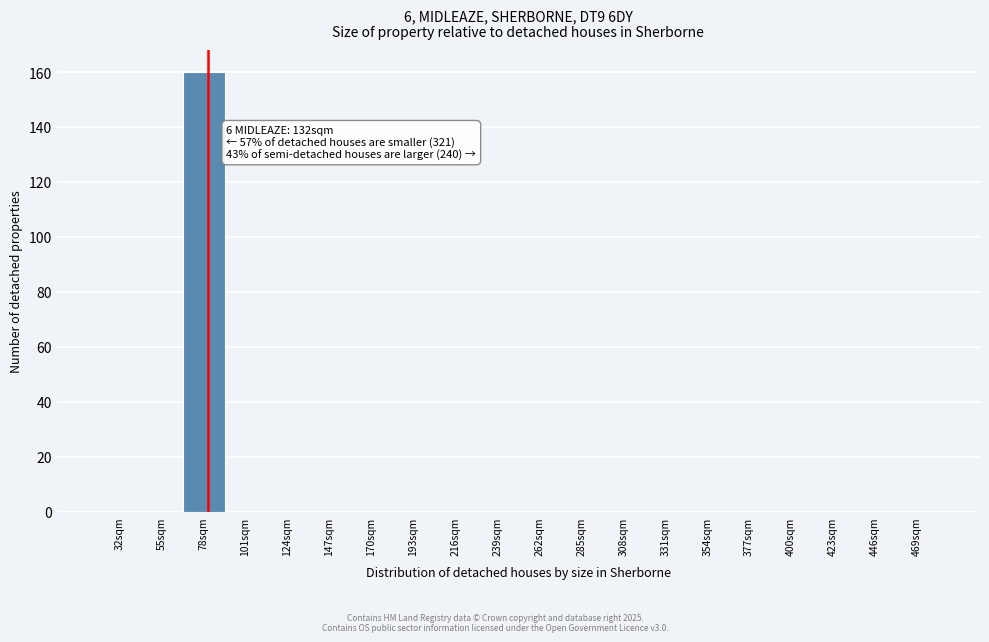

Reading left to right, transcribe all the data shown in this chart.

32sqm=0	55sqm=0	78sqm=160	101sqm=0	124sqm=0	147sqm=0	170sqm=0	193sqm=0	216sqm=0	239sqm=0	262sqm=0	285sqm=0	308sqm=0	331sqm=0	354sqm=0	377sqm=0	400sqm=0	423sqm=0	446sqm=0	469sqm=0